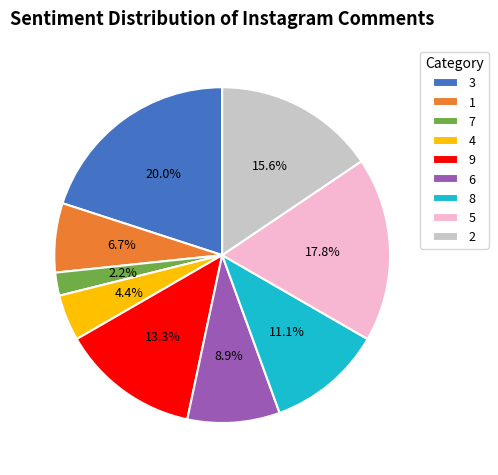

To the nearest percent, what percentage of the pie is 8?

11%